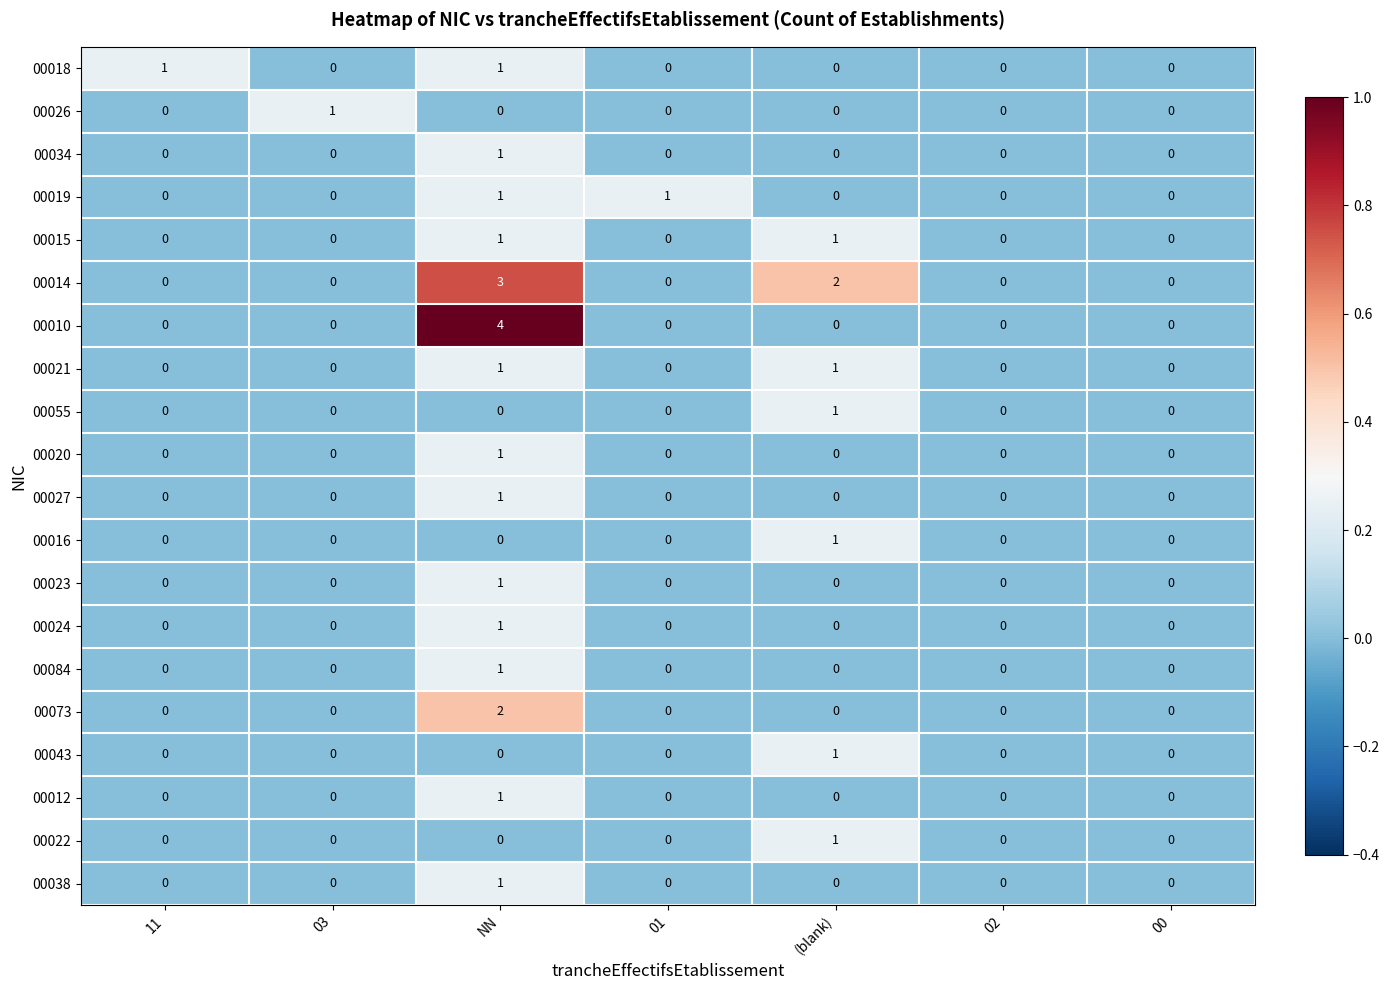

What is the maximum value shown in the chart?

4